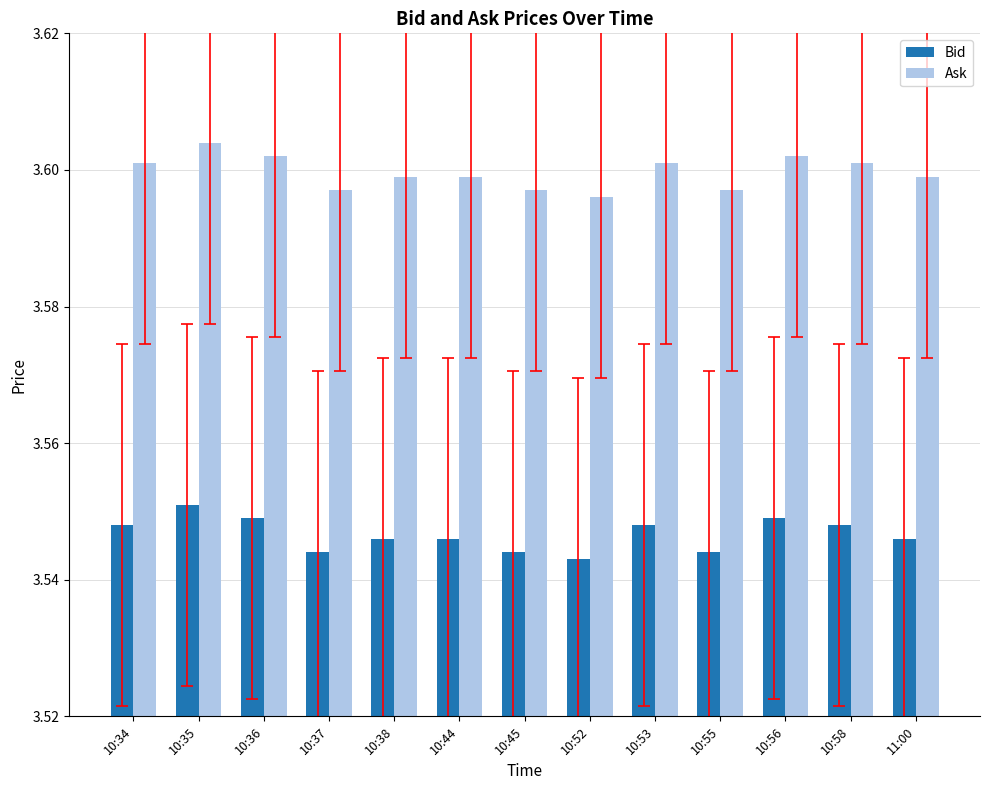

How many Ask values are between 3 and 4?

13